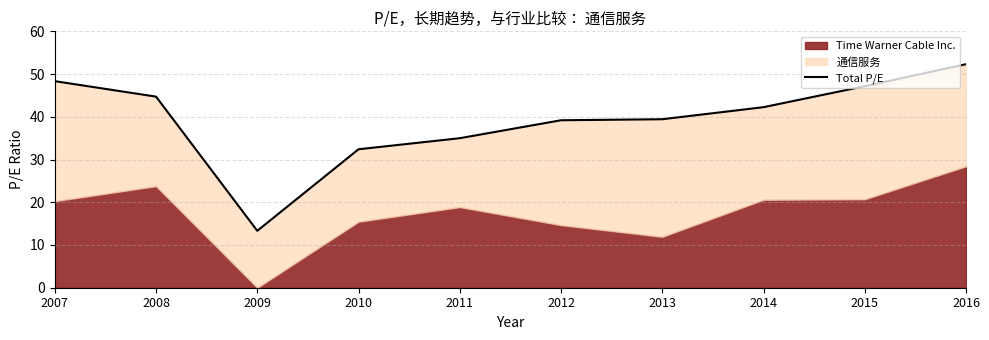

How many values are below 42?

5